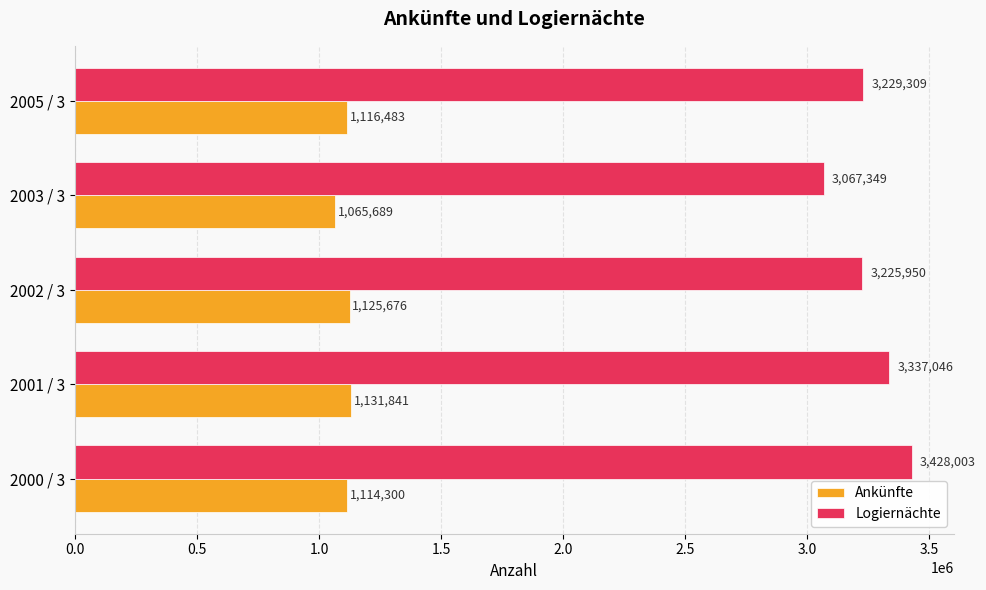

What is the difference between the Ankünfte values at 2000 / 3 and 2002 / 3?

11376